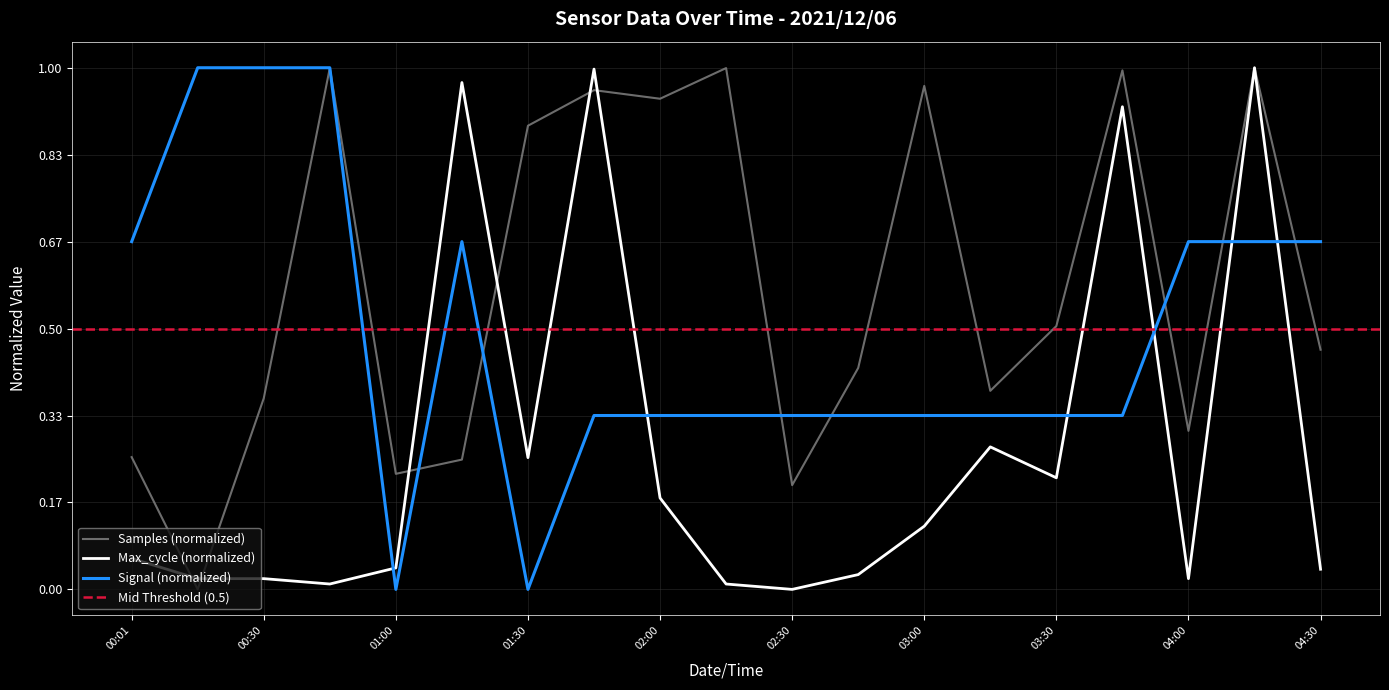

Is it true that Max_cycle (normalized) equals 0.1 at 02:00?

False